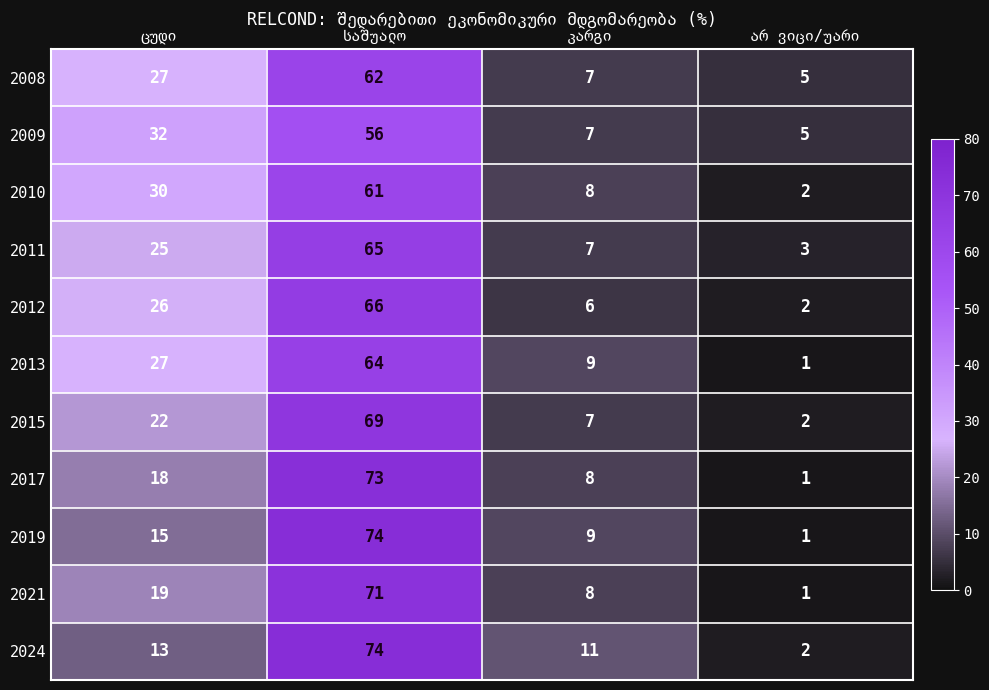

What is the average value of the 2017 series?

25